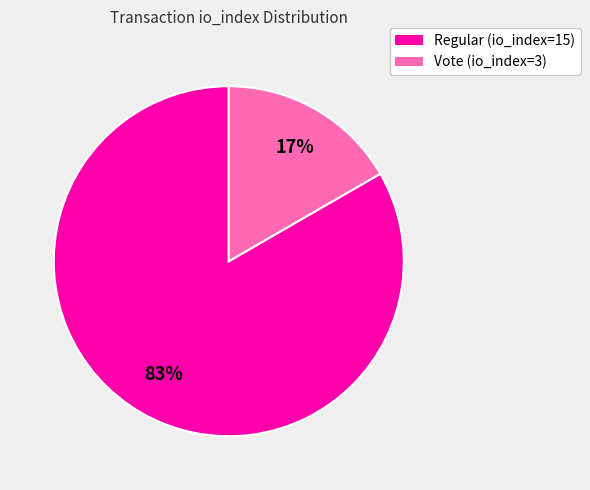

To the nearest percent, what is the average slice percentage?

50%